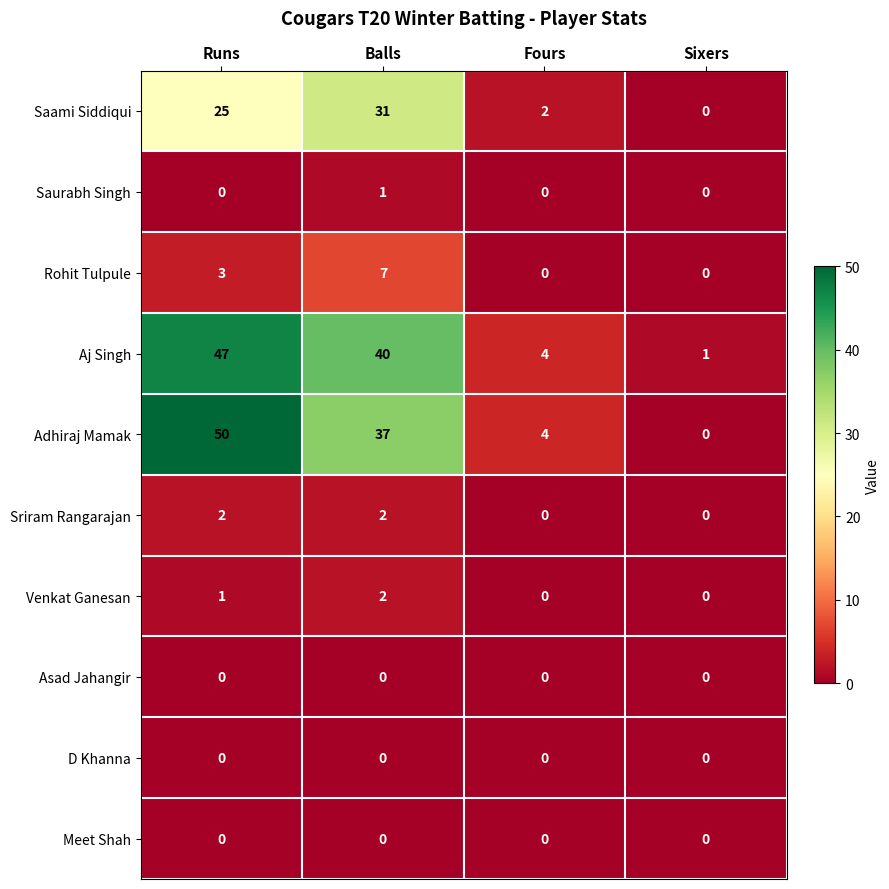

How many categories are shown in the chart?

4